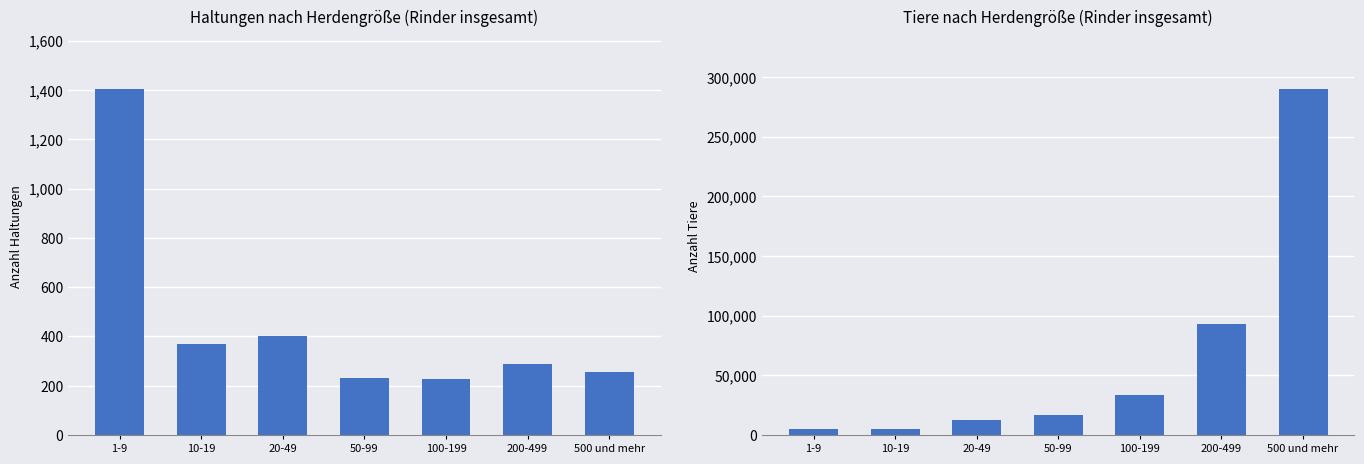

How many bars are there in total?

14